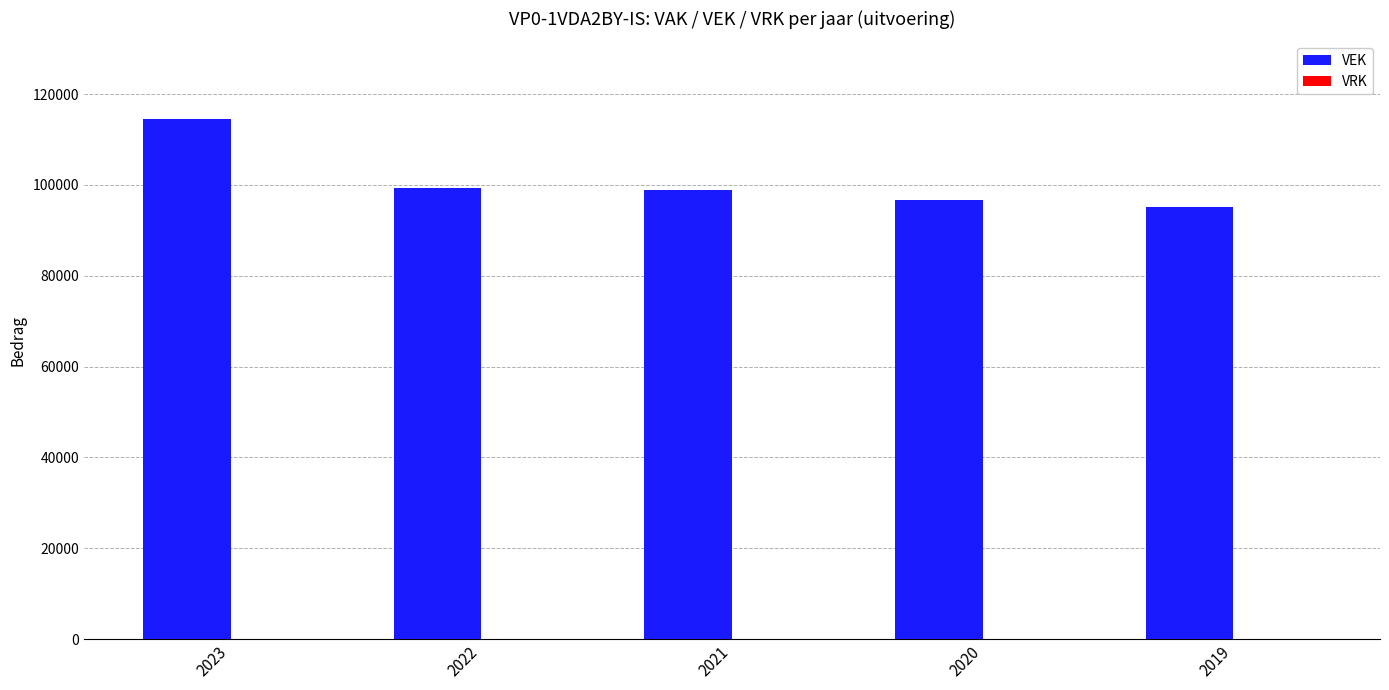

What is the value of the 5th bar from the left?

95063